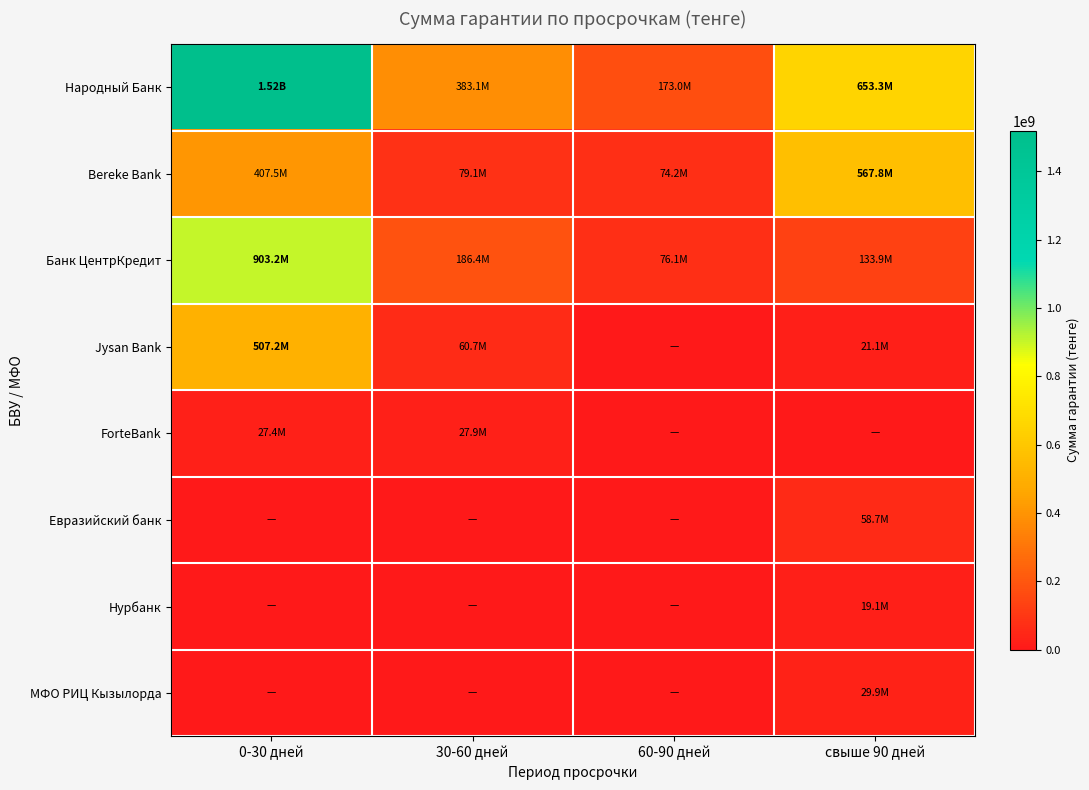

At how many categories does at least one series exceed 1091416043?

1